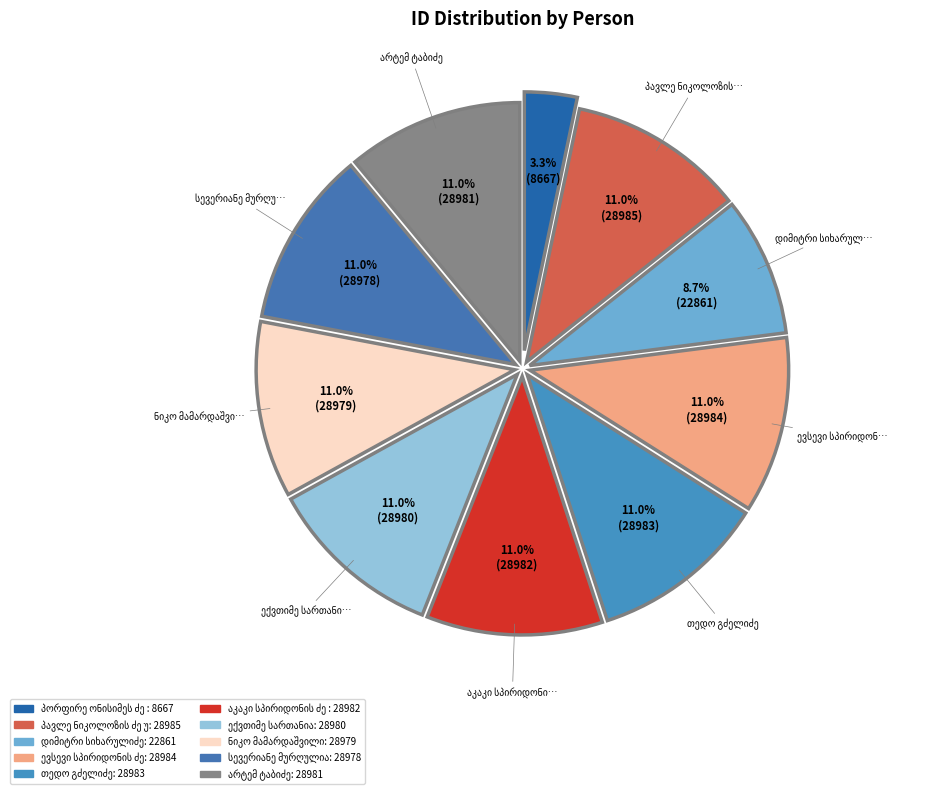

To the nearest percent, what is the difference between the largest and smallest slice percentages?

8%